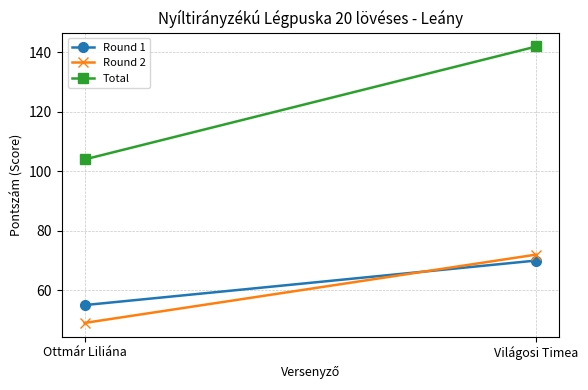

List the series in order of their peak value, highest first.

Total, Round 2, Round 1